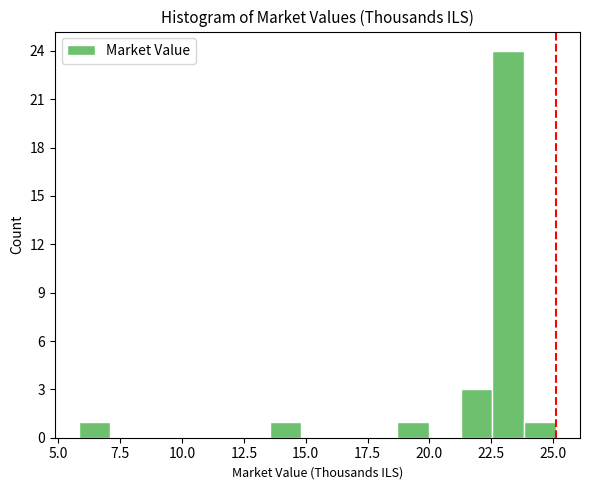

Around what value on the x-axis is the tallest bar? Give the approximate position of its centre, as read against the axis.

23.0